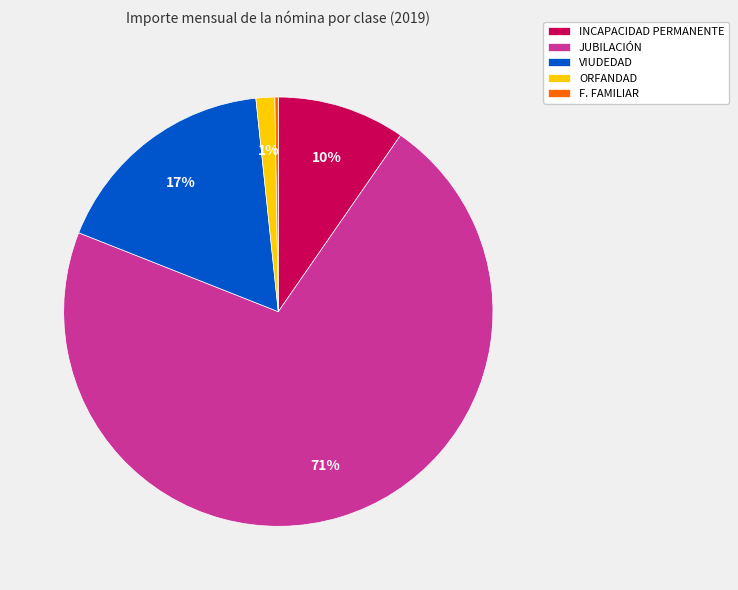

Is the sum of INCAPACIDAD PERMANENTE and JUBILACIÓN greater than half?

Yes